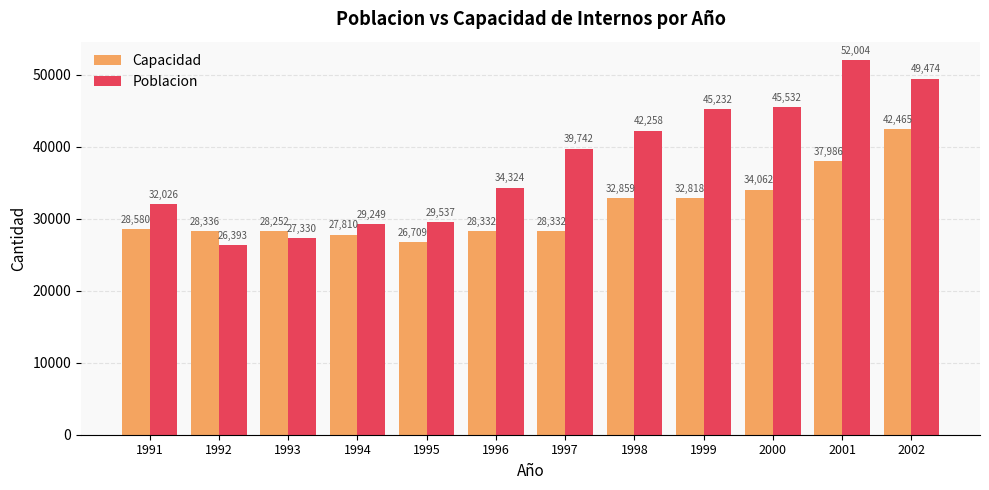

Count the number of data series in this chart.

2